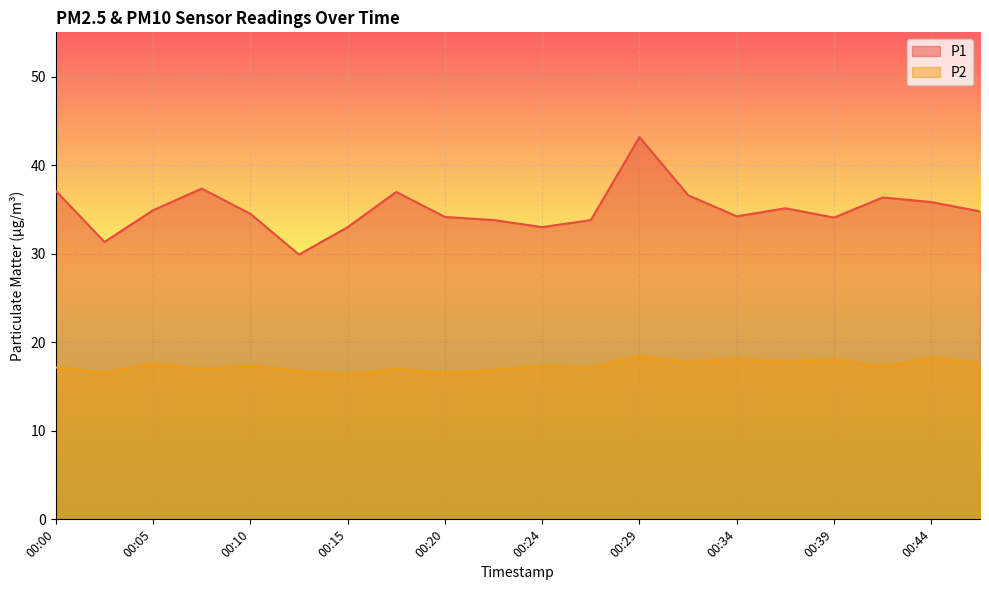

True or false: P2 has a value of 24.2 at 00:07.

False